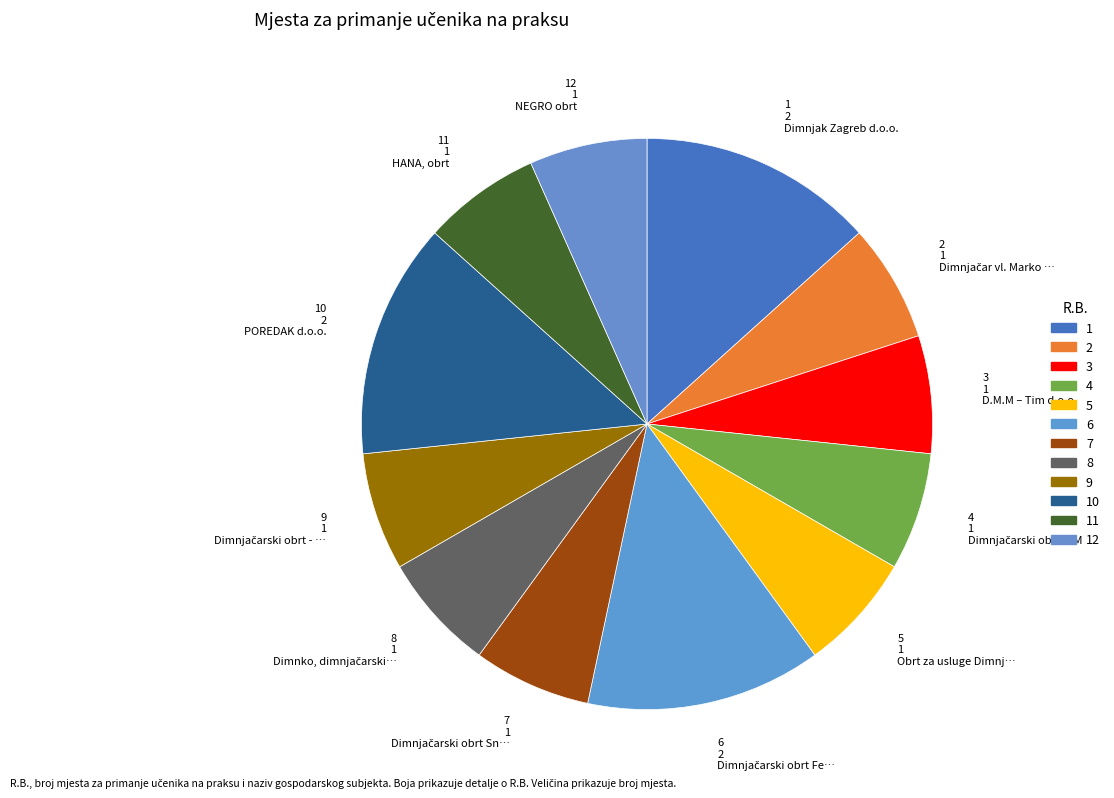

Is the sum of 1 2 Dimnjak Zagreb d.o.o. and 10 2 POREDAK d.o.o. greater than half?

No